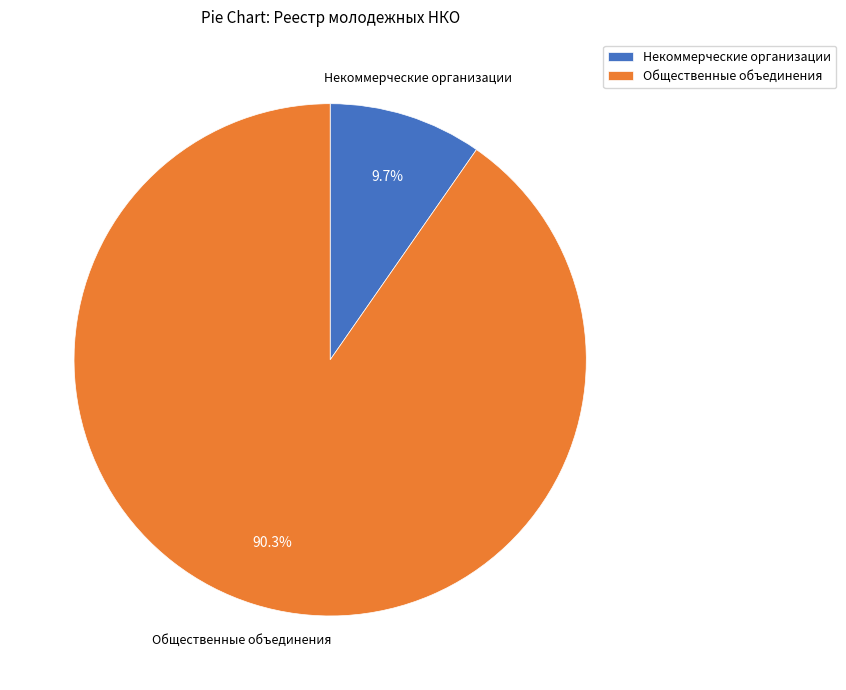

To the nearest percent, what percentage of the pie is Общественные объединения?

90%